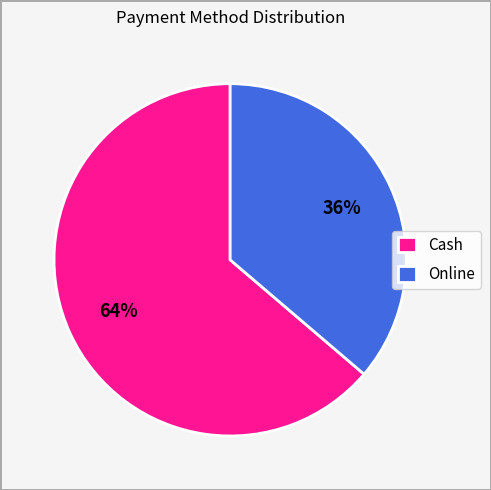

Is the sum of Online and Cash greater than half?

Yes